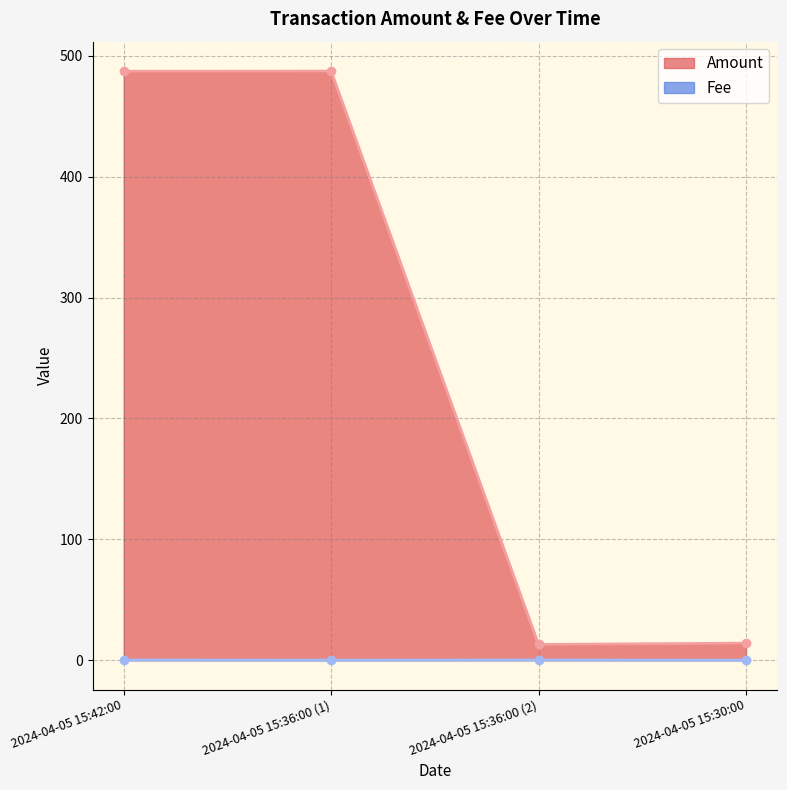

Is the value of Fee at 2024-04-05 15:42:00 greater than the value of Amount at 2024-04-05 15:42:00?

No